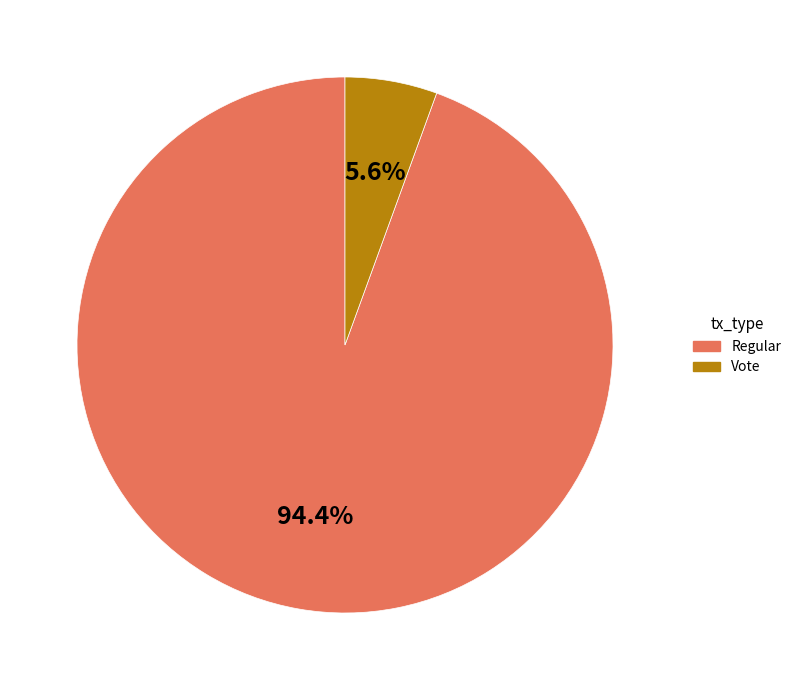

To the nearest percent, what is the average slice percentage?

50%